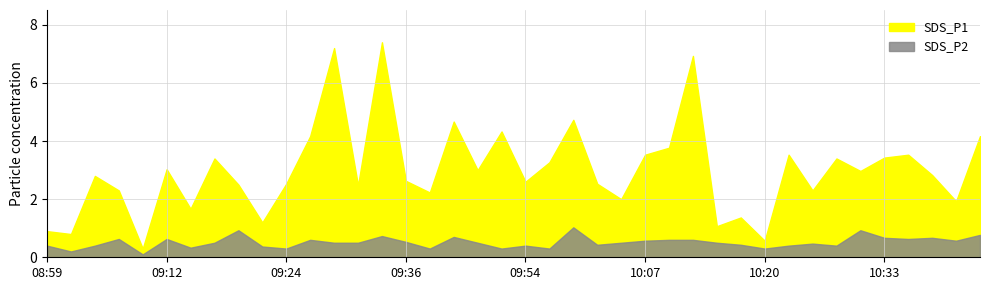

What is the label of the 7th point from the left?

09:14